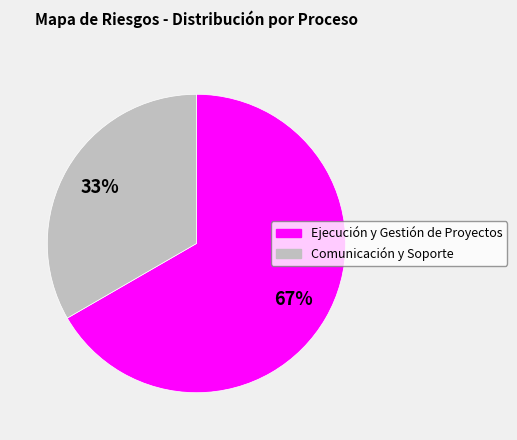

Is there a majority slice in this chart?

Yes